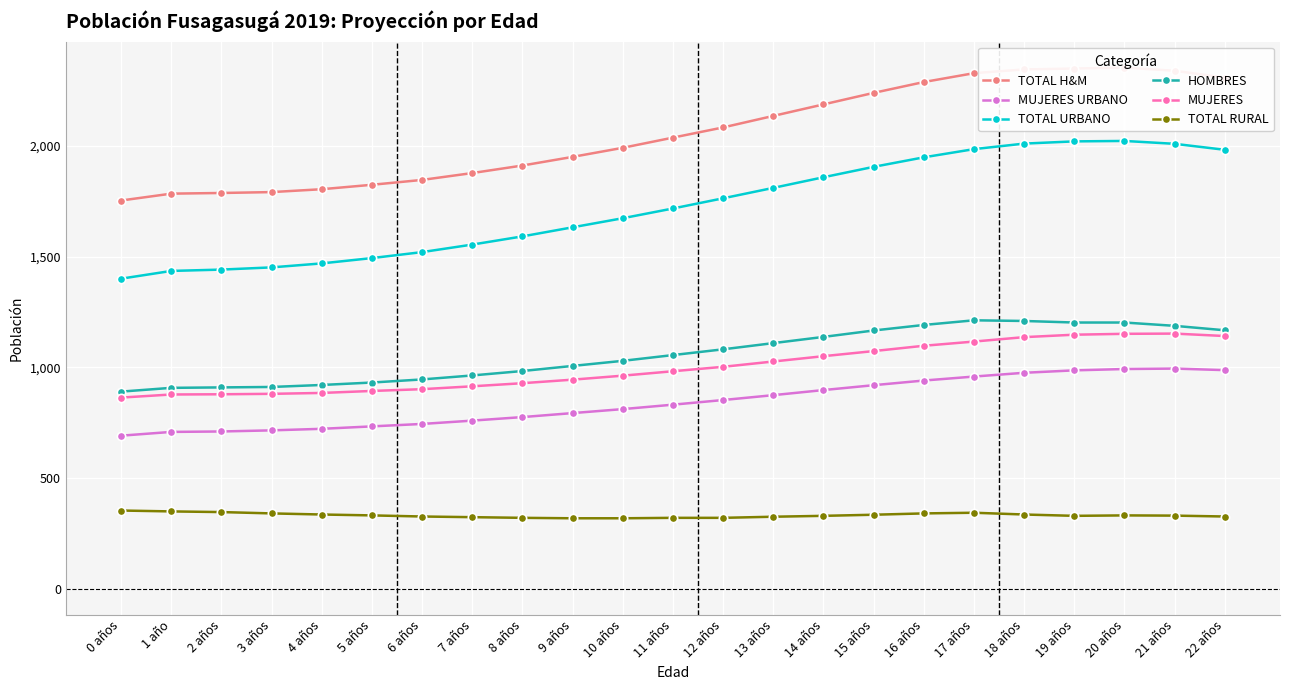

What is the label of the 12th point from the right?

11 años